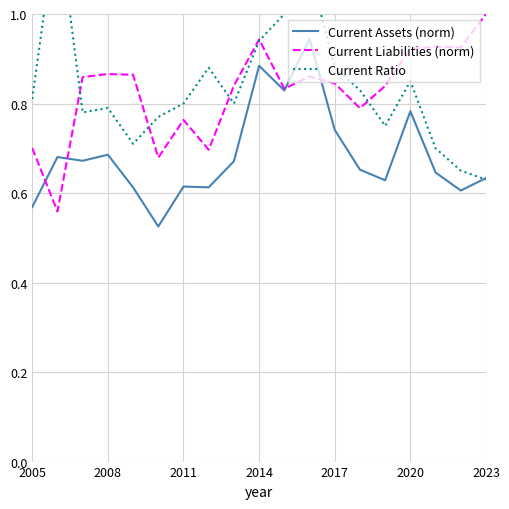

What is the minimum value shown in the chart?

0.5